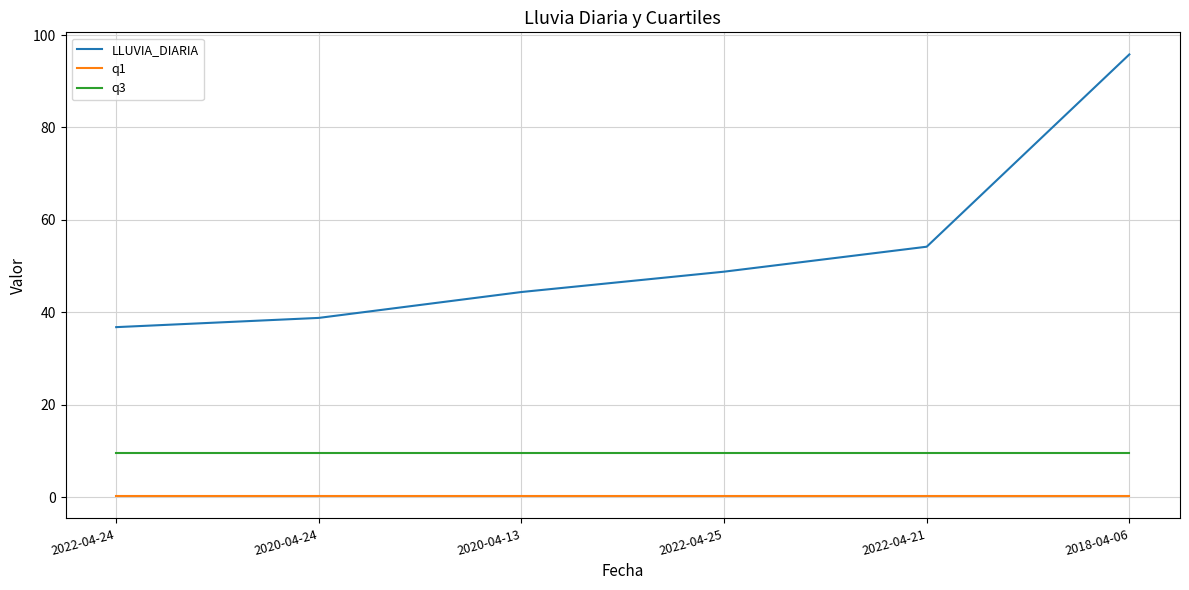

At 2022-04-24, list the series in order from largest to smallest.

LLUVIA_DIARIA, q3, q1